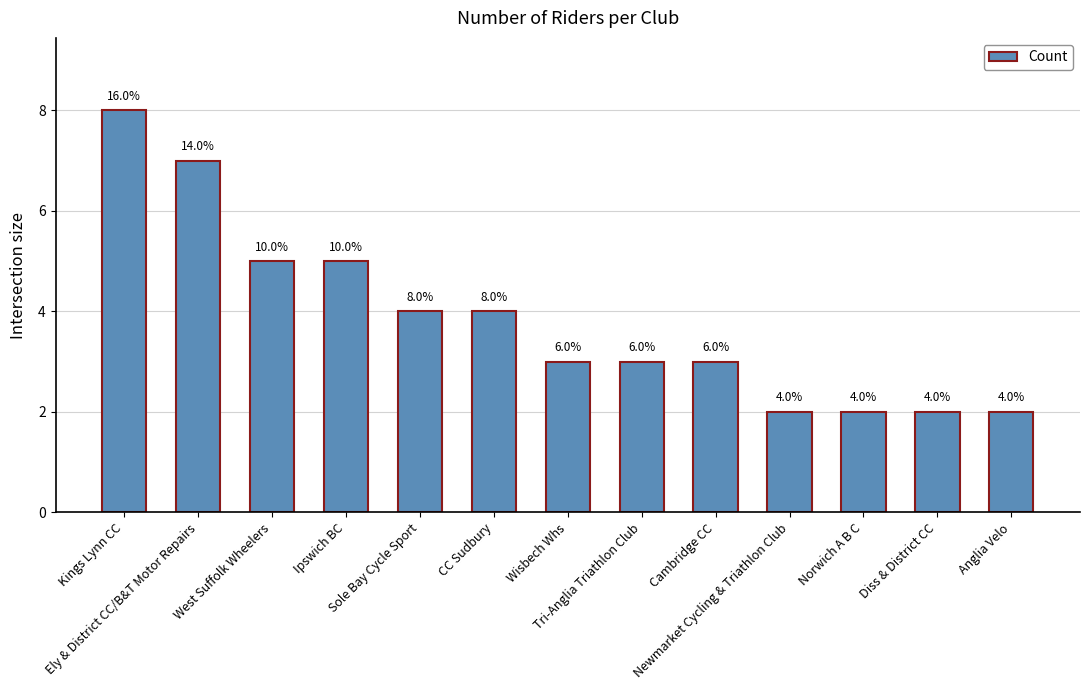

What is the maximum value shown in the chart?

8